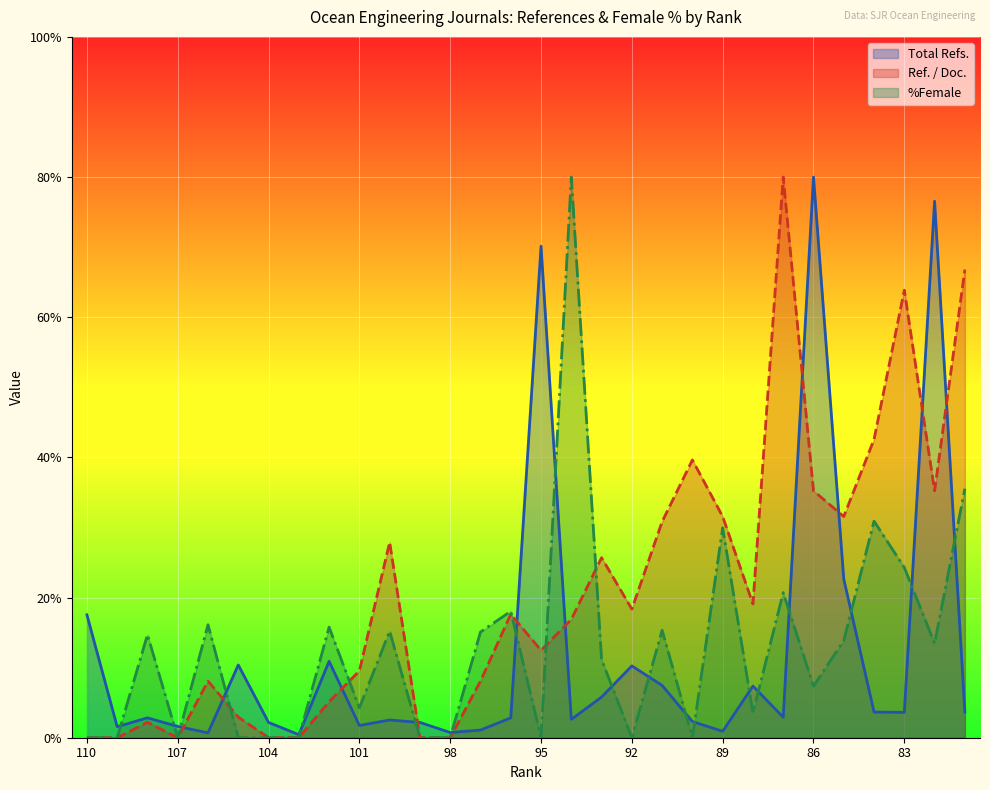

How many data points in Total Refs. are above 2?

22